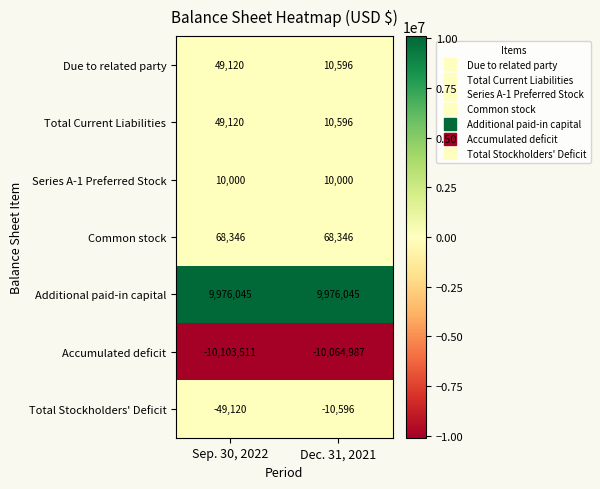

Which series has the largest total across all categories?

Additional paid-in capital